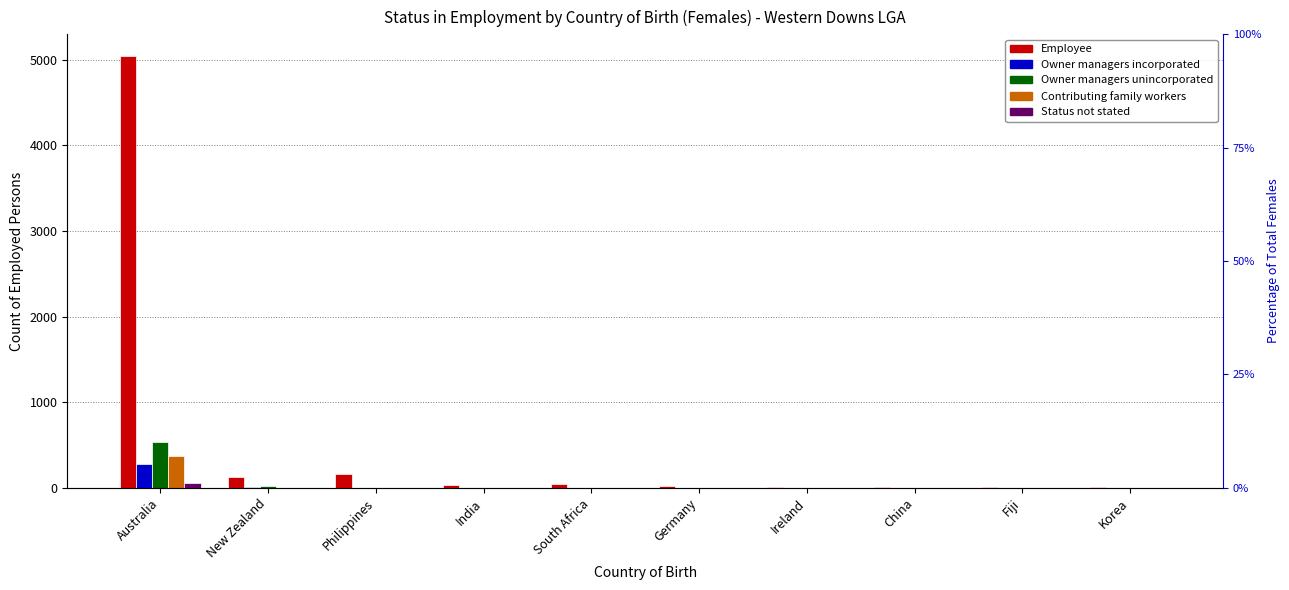

Which series changed the most between China and Korea?

Owner managers incorporated